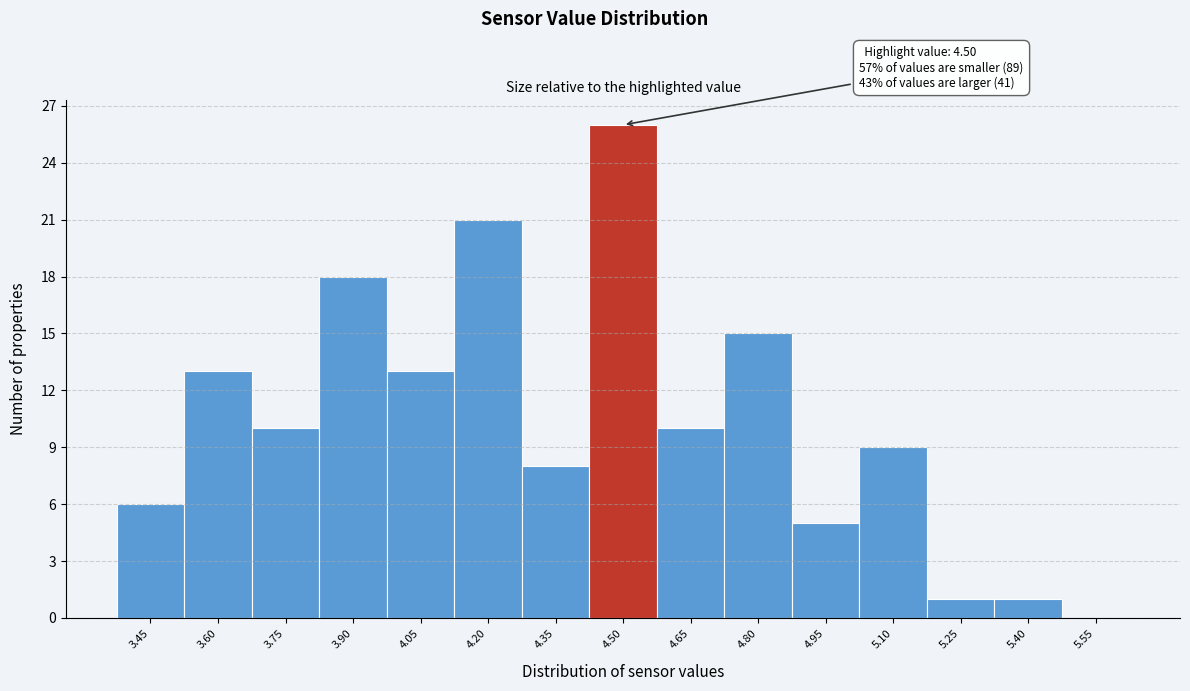

Reading right to left, what are all the values shown in this chart?

5.55=0	5.40=1	5.25=1	5.10=9	4.95=5	4.80=15	4.65=10	4.50=26	4.35=8	4.20=21	4.05=13	3.90=18	3.75=10	3.60=13	3.45=6